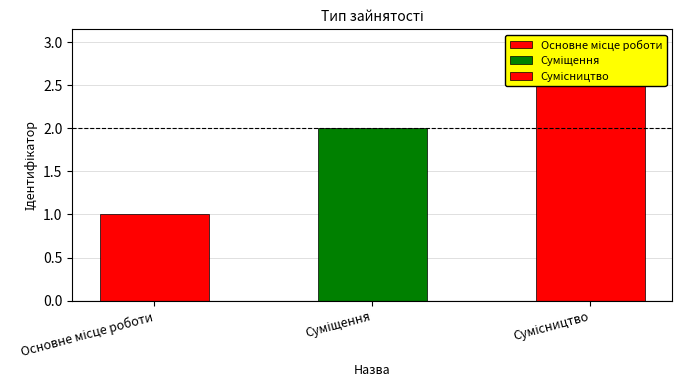

What is the sum of all values?

6